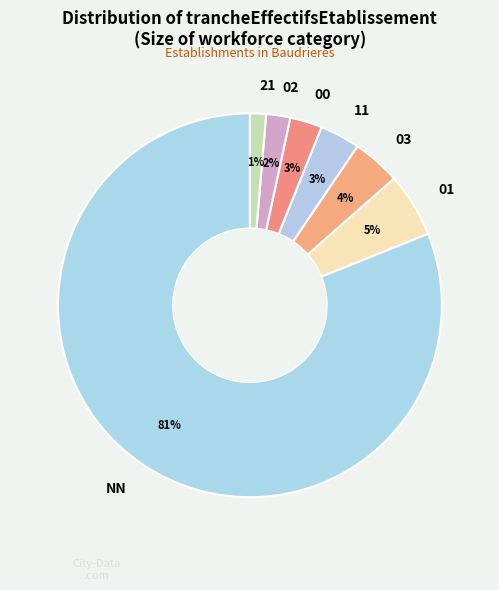

Does any single category account for the majority?

Yes